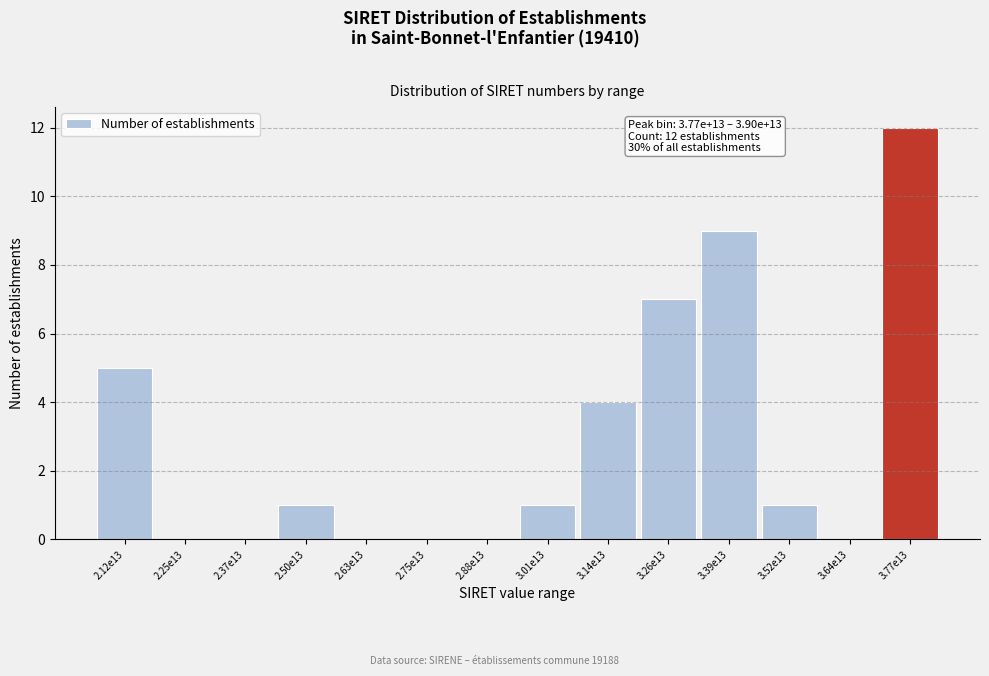

Reading left to right, what are all the values shown in this chart?

2.12e13=5	2.25e13=0	2.37e13=0	2.50e13=1	2.63e13=0	2.75e13=0	2.88e13=0	3.01e13=1	3.14e13=4	3.26e13=7	3.39e13=9	3.52e13=1	3.64e13=0	3.77e13=12